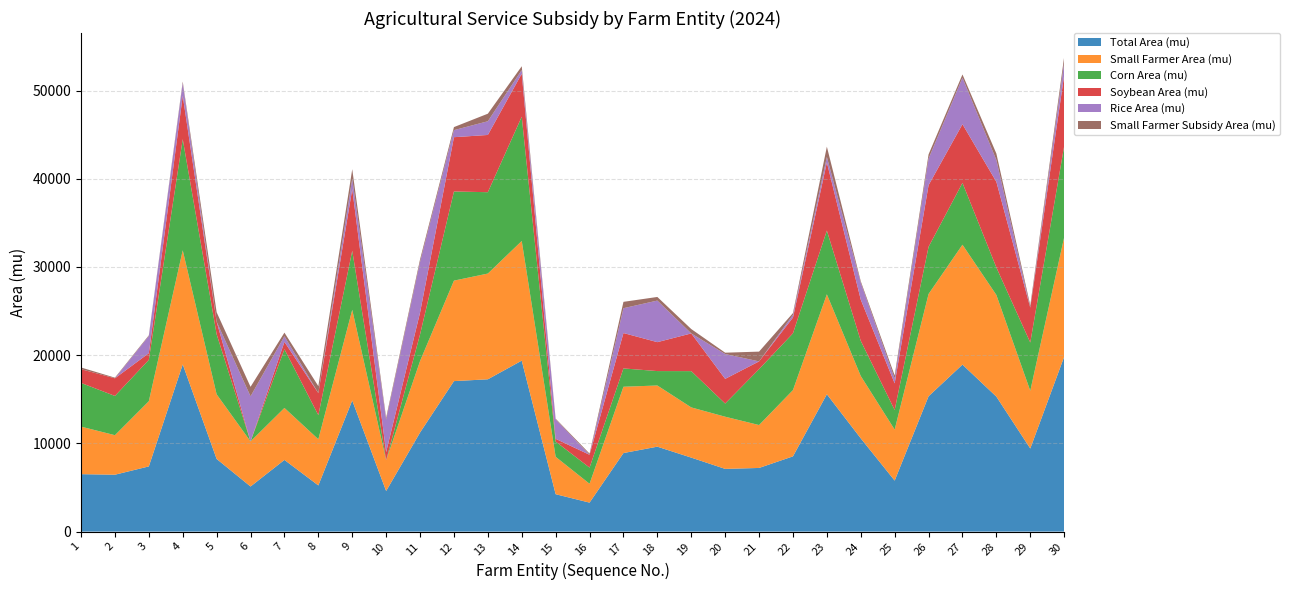

Reading right to left, list all the values displayed in this chart.

Total Area (mu): 30=19816.9	29=9419.8	28=15301.2	27=18930.3	26=15342.2	25=5780.9	24=10570.1	23=15569.0	22=8528.3	21=7215.0	20=7108.9	19=8386.9	18=9627.1	17=8903.9	16=3285.0	15=4239.2	14=19381.0	13=17265.4	12=17059.3	11=11229.5	10=4601.6	9=14864.3	8=5233.5	7=8124.9	6=5111.9	5=8237.0	4=18953.7	3=7390.1	2=6448.2	1=6510.6
Small Farmer Area (mu): 30=13554.5	29=6543.9	28=11523.2	27=13592.3	26=11596.8	25=5780.9	24=7068.5	23=11332.0	22=7510.5	21=4864.0	20=5914.6	19=5691.7	18=6935.7	17=7516.9	16=2137.5	15=4239.2	14=13564.3	13=11987.2	12=11391.3	11=8099.4	10=3485.6	9=10278.1	8=5233.5	7=5893.3	6=5111.9	5=7328.1	4=12936.3	3=7390.1	2=4480.7	1=5389.8
Corn Area (mu): 30=10337.5	29=5467.9	28=3118.0	27=7007.4	26=5344.4	25=2221.4	24=3982.6	23=7226.6	22=6436.2	21=6337.0	20=1492.0	19=4112.4	18=1634.1	17=2077.1	16=1833.1	15=1725.0	14=14086.9	13=9222.4	12=10107.2	11=3023.5	10=0.0	9=6692.9	8=2733.1	7=6656.6	6=0.0	5=6805.9	4=12595.4	3=4687.1	2=4448.6	1=4954.7
Soybean Area (mu): 30=8031.2	29=3951.9	28=9711.5	27=6654.4	26=6990.9	25=3020.6	24=4669.5	23=7725.4	22=1793.0	21=878.0	20=2798.5	19=4274.5	18=3278.9	17=4011.7	16=1451.9	15=314.2	14=4876.2	13=6489.3	12=6153.0	11=2472.1	10=927.2	9=6994.4	8=2500.4	7=833.2	6=0.0	5=1431.2	4=4916.2	3=758.2	2=1999.6	1=1555.9
Rice Area (mu): 30=1448.2	29=0.0	28=2471.7	27=5268.5	26=3006.9	25=539.0	24=1918.0	23=617.0	22=299.1	21=0.0	20=2818.5	19=0.0	18=4714.1	17=2815.1	16=0.0	15=2200.0	14=418.0	13=1553.7	12=799.0	11=5733.9	10=3674.4	9=1177.0	8=0.0	7=635.2	6=5111.9	5=0.0	4=1442.0	3=1944.8	2=0.0	1=0.0
Small Farmer Subsidy Area (mu): 30=640.8	29=262.5	28=729.4	27=369.0	26=480.2	25=355.8	24=172.2	23=1168.5	22=205.1	21=1109.2	20=148.6	19=496.2	18=409.7	17=721.3	16=137.3	15=81.2	14=428.0	13=856.4	12=345.6	11=296.3	10=226.3	9=1074.8	8=789.0	7=411.9	6=1077.6	5=1065.9	4=170.7	3=79.8	2=74.4	1=193.2